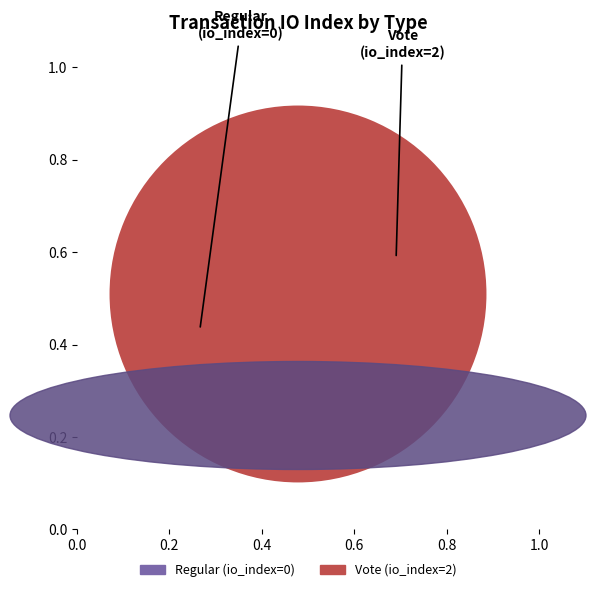

The Vote (io_index=2) slice represents 89% of the pie. True or false?

False